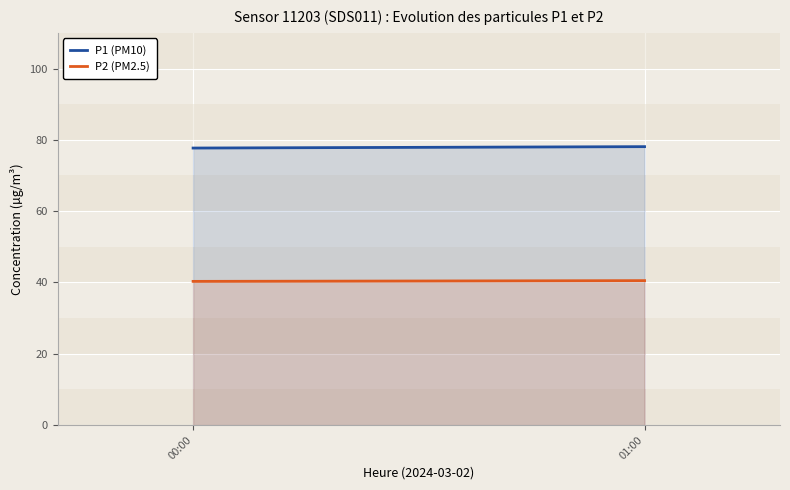

What value does the P1 (PM10) series have at 01:00?

78.1